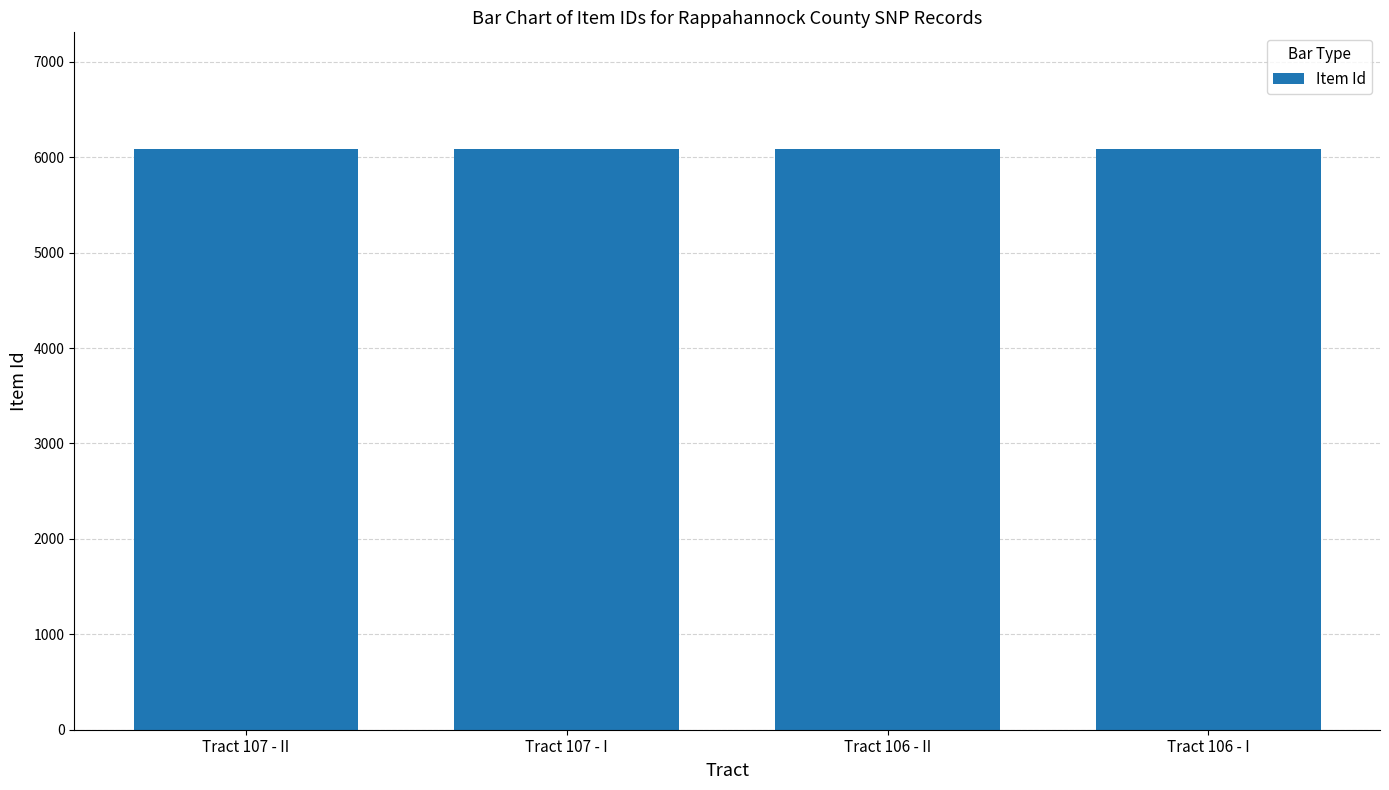

What is the ratio of the value at Tract 107 - II to the value at Tract 106 - II?

1.0